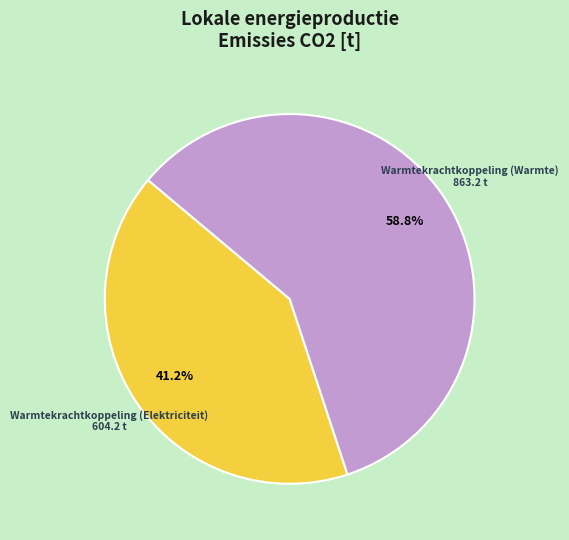

Is there a majority slice in this chart?

Yes